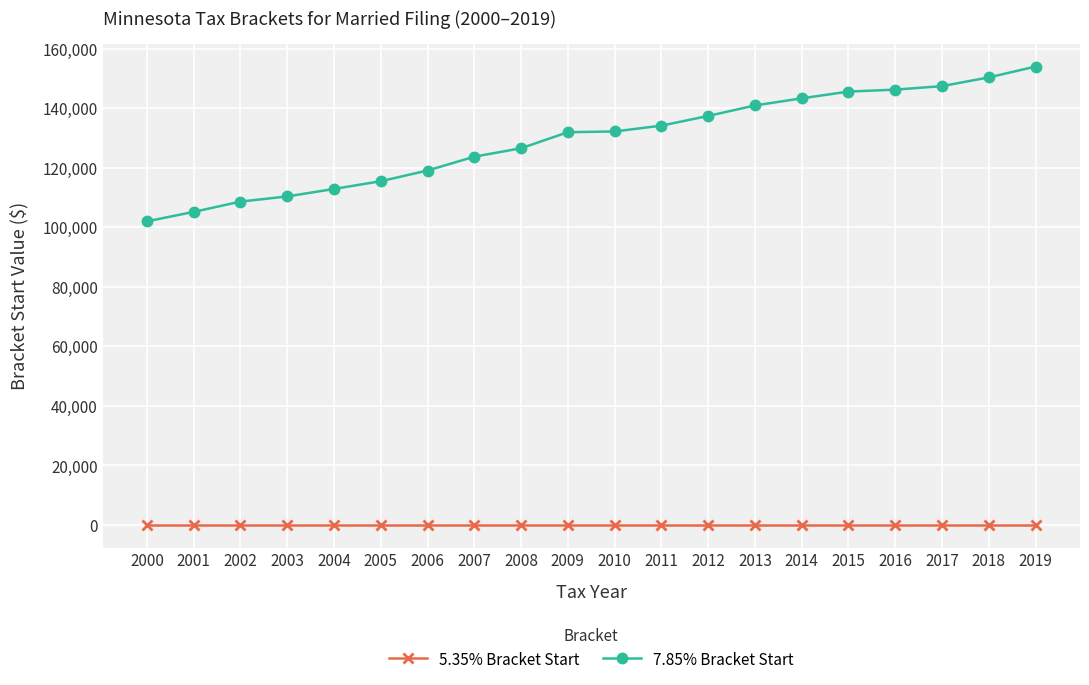

True or false: 5.35% Bracket Start and 7.85% Bracket Start cross at least once.

False